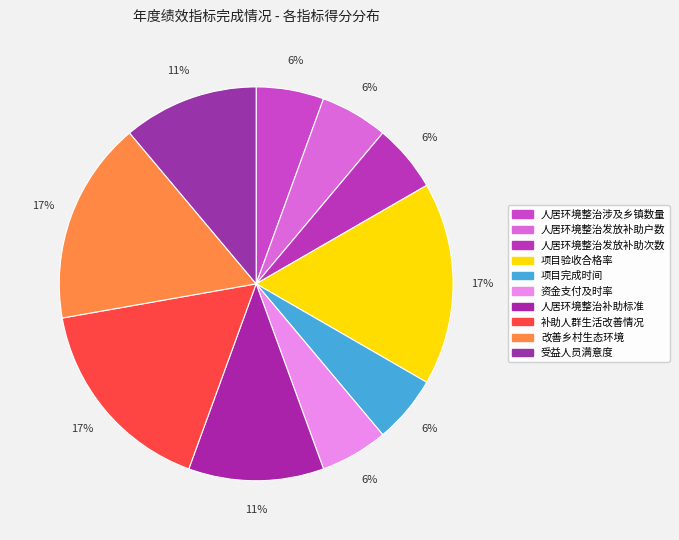

How many slices are in this pie chart?

10